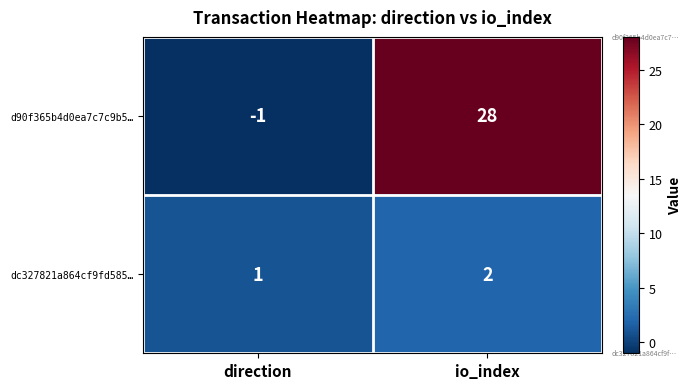

What is the approximate value of d90f365b4d0ea7c7c9b5… at io_index, to the nearest 5?

30